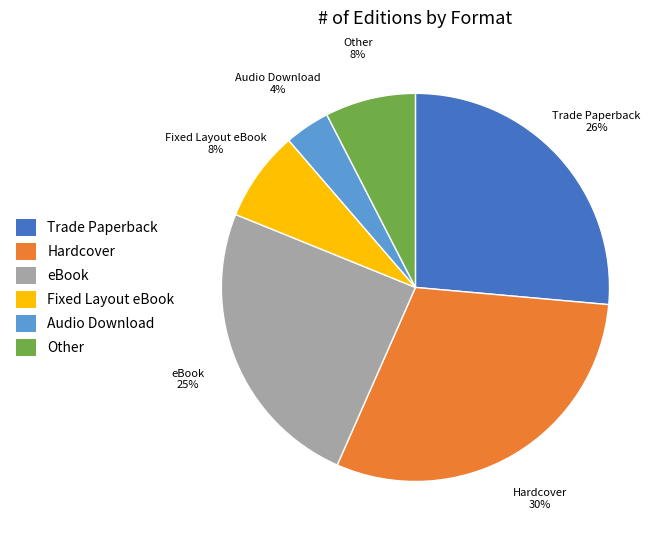

How many slices are in this pie chart?

6